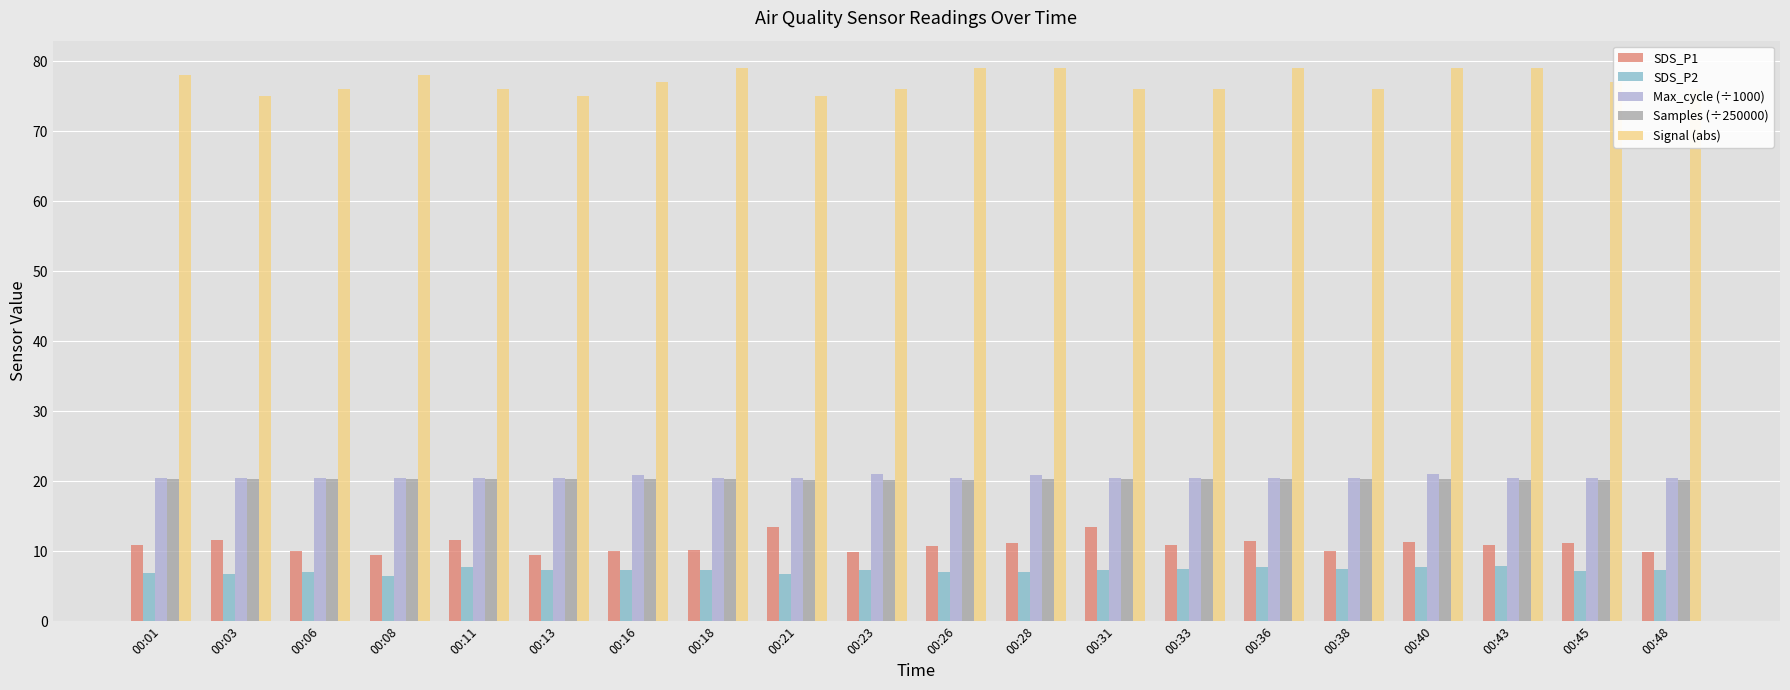

What is the maximum value for Max_cycle (÷1000)?

21.0